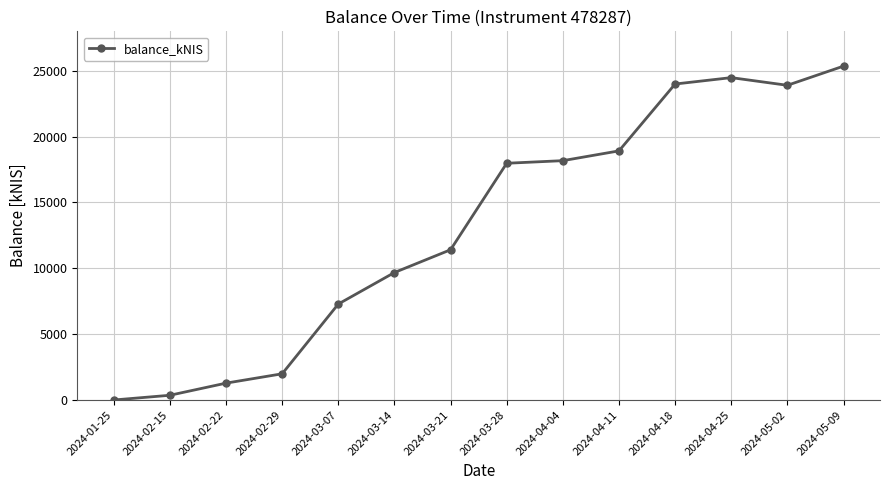

What is the value of the 9th point from the left?

18177.4